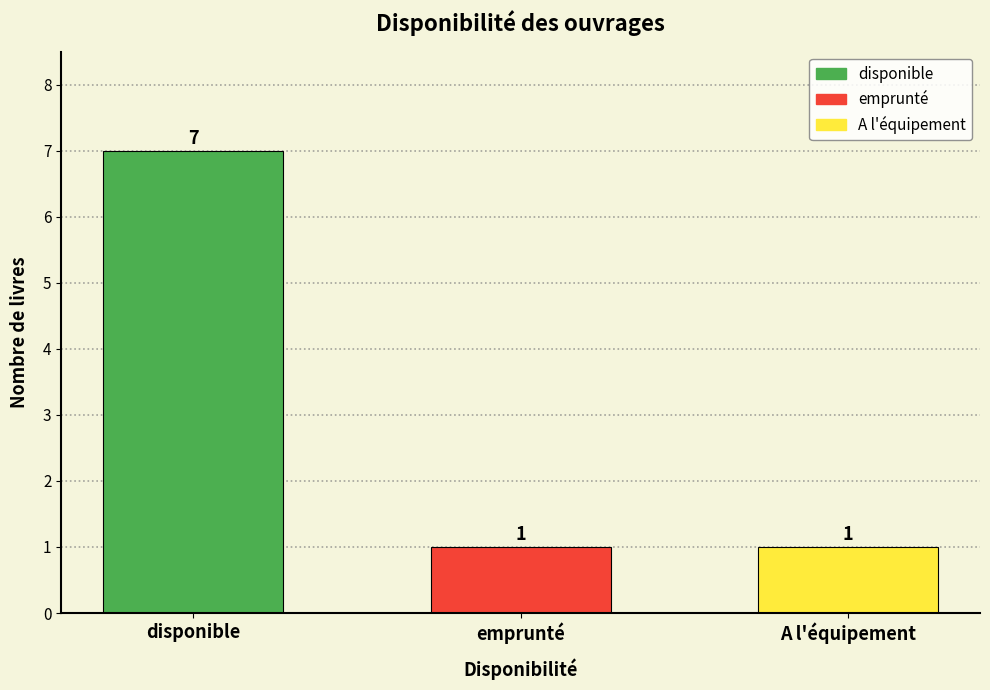

What is the average value?

3